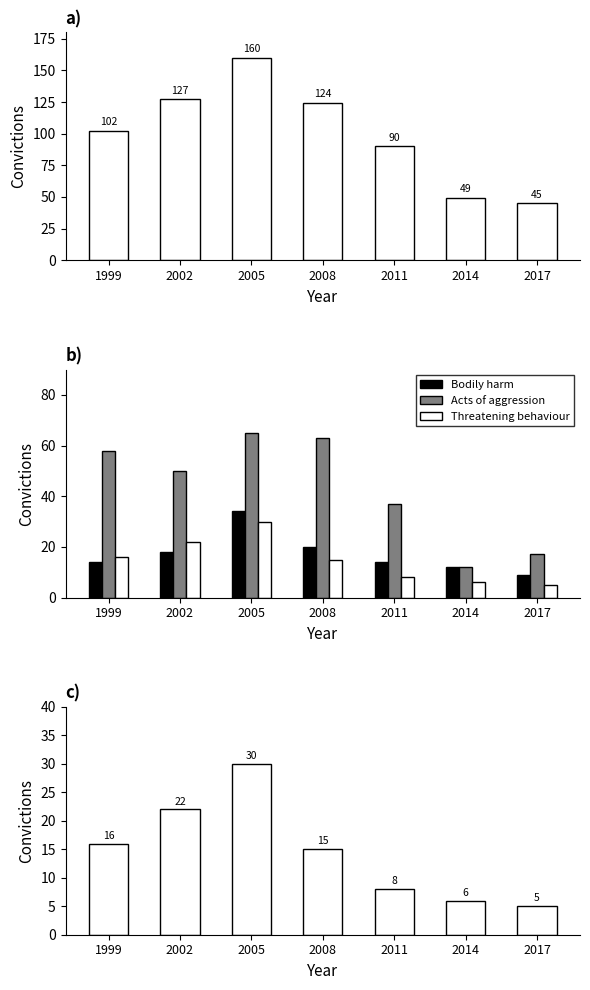

What is the value of the Bodily harm bar at the 5th from the left?

14